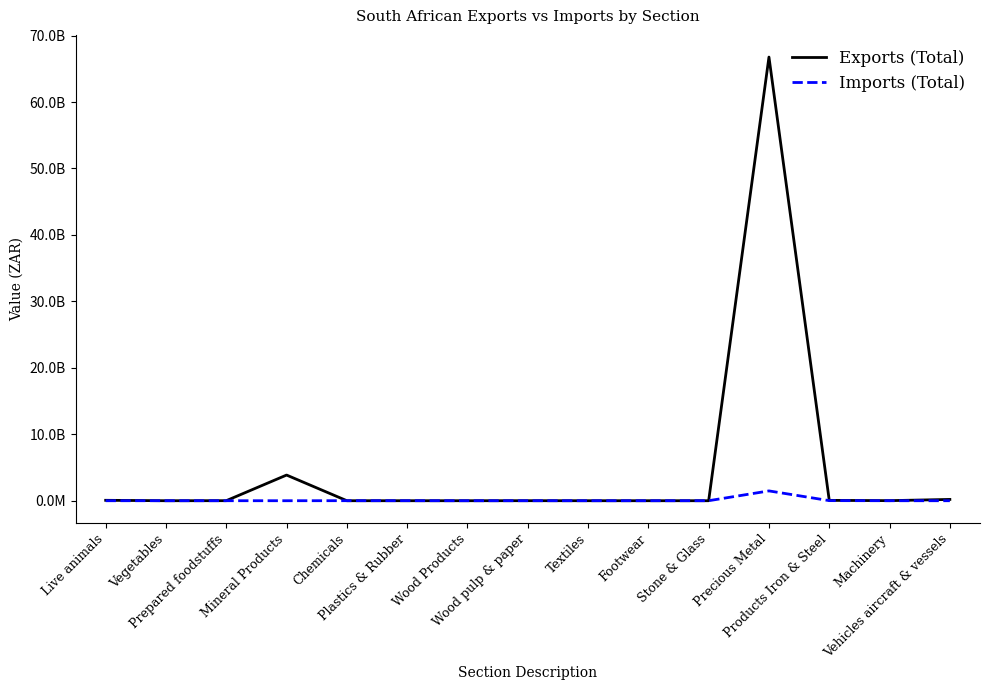

Which series ends up on top after the final intersection of Imports (Total) and Exports (Total)?

Exports (Total)